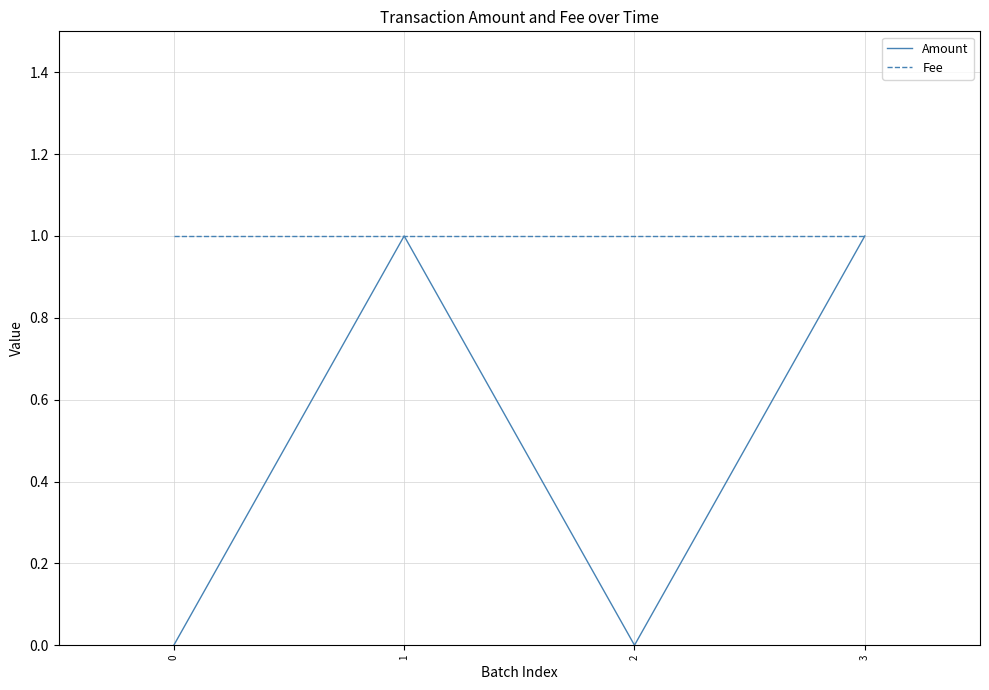

Is it true that Amount equals 0 at 2?

True